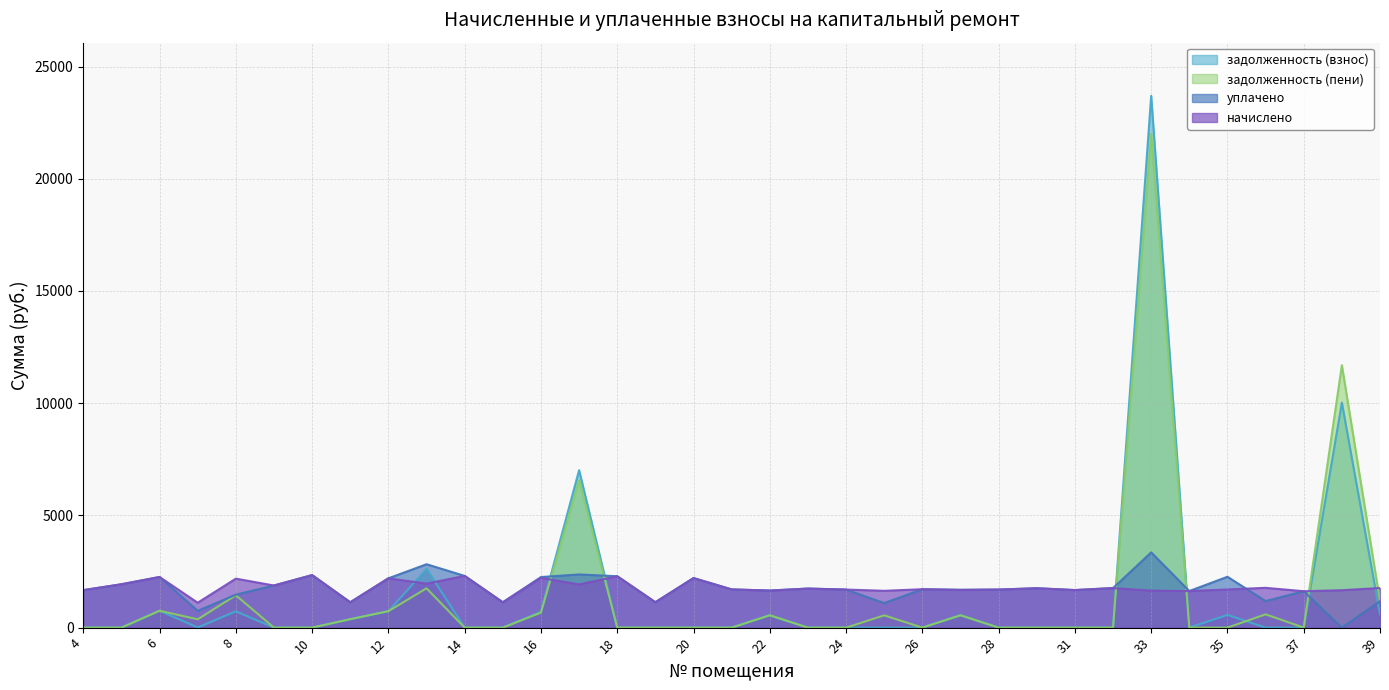

Reading left to right, list all the values displayed in this chart.

начислено: 4=1670.2	5=1932.0	6=2256.4	7=1109.8	8=2182.7	9=1876.7	10=2341.3	11=1128.2	12=2197.4	13=1961.5	14=2304.4	15=1128.2	16=2215.9	17=1924.6	18=2289.6	19=1131.9	20=2208.5	21=1703.4	22=1651.8	23=1740.3	24=1696.0	25=1640.7	26=1710.8	27=1677.6	28=1696.0	29=1755.0	31=1673.9	32=1762.4	33=1648.1	34=1629.7	35=1699.7	36=1773.5	37=1622.3	38=1666.5	39=1766.1
уплачено: 4=1670.2	5=1932.0	6=2256.4	7=746.6	8=1469.4	9=1876.7	10=2341.3	11=1128.2	12=2197.4	13=2824.7	14=2304.4	15=1128.2	16=2253.6	17=2370.3	18=2289.6	19=1131.9	20=2208.5	21=1703.4	22=1651.8	23=1740.3	24=1696.0	25=1093.8	26=1710.8	27=1688.1	28=1696.0	29=1755.0	31=1673.9	32=1762.4	33=3352.0	34=1629.7	35=2266.3	36=1182.3	37=1622.3	38=0.0	39=1177.4
задолженность (взнос): 4=0.0	5=0.0	6=752.1	7=6.8	8=727.6	9=0.0	10=0.0	11=376.1	12=732.5	13=2615.3	14=0.0	15=0.0	16=704.7	17=7015.8	18=0.0	19=0.0	20=0.0	21=0.0	22=550.6	23=0.0	24=0.0	25=0.0	26=0.0	27=559.2	28=0.0	29=0.0	31=0.0	32=0.0	33=23694.7	34=0.0	35=566.6	36=0.0	37=0.0	38=10025.9	39=588.7
задолженность (пени): 4=0.0	5=0.0	6=752.1	7=369.9	8=1440.9	9=0.0	10=0.0	11=376.1	12=732.5	13=1752.2	14=0.0	15=0.0	16=667.1	17=6570.0	18=0.0	19=0.0	20=0.0	21=0.0	22=550.6	23=0.0	24=0.0	25=546.9	26=0.0	27=548.7	28=0.0	29=0.0	31=0.0	32=0.0	33=21990.8	34=0.0	35=0.0	36=591.1	37=0.0	38=11692.5	39=1177.4